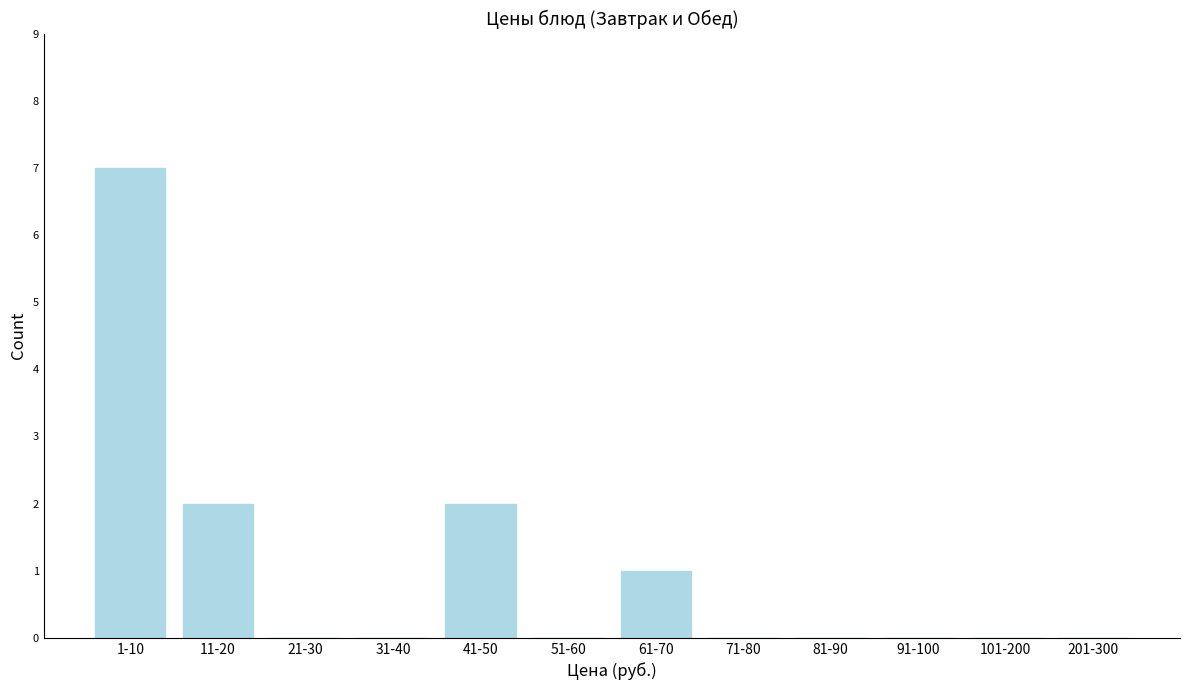

Reading left to right, list all the values displayed in this chart.

1-10=7	11-20=2	21-30=0	31-40=0	41-50=2	51-60=0	61-70=1	71-80=0	81-90=0	91-100=0	101-200=0	201-300=0